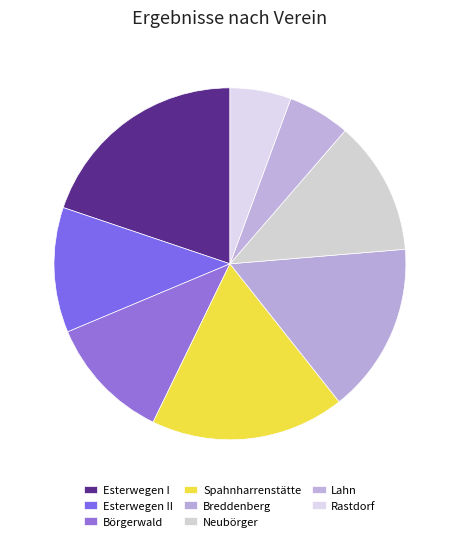

How many slices are in this pie chart?

8